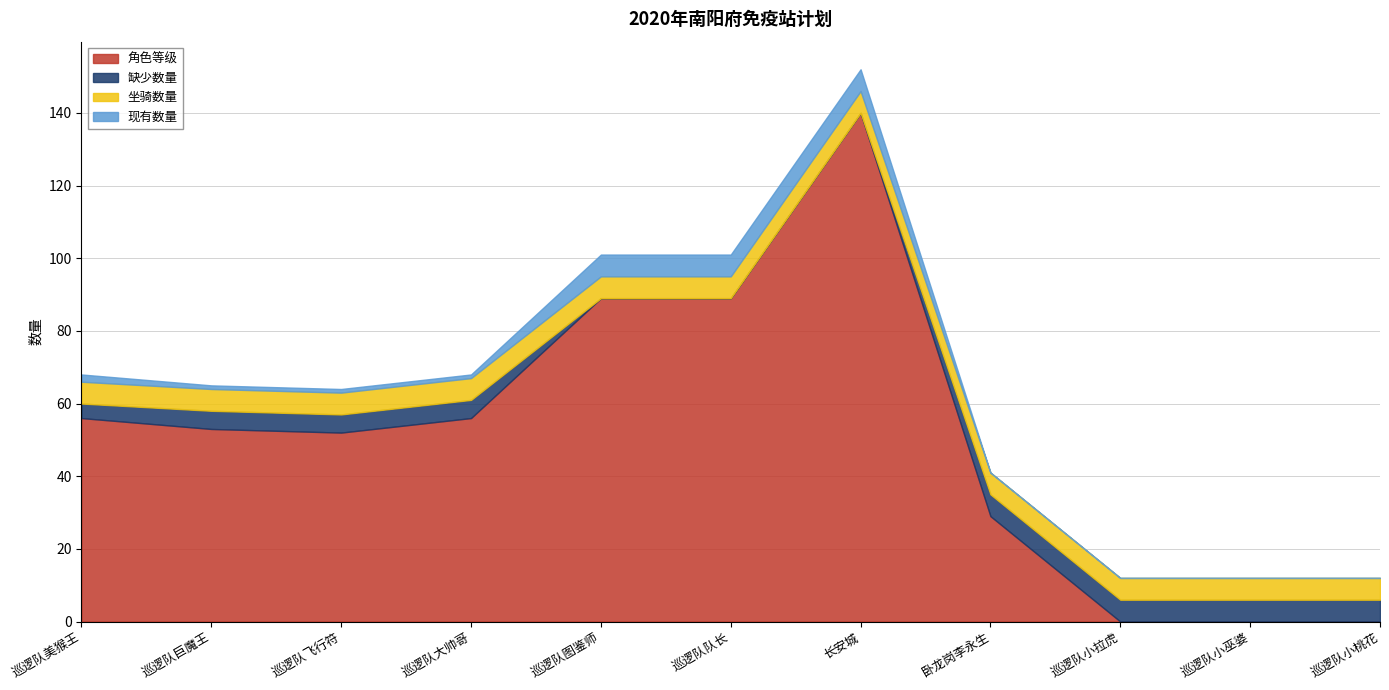

Is the value of 现有数量 at 巡逻队小桃花 greater than the value of 角色等级 at 巡逻队小巫婆?

No